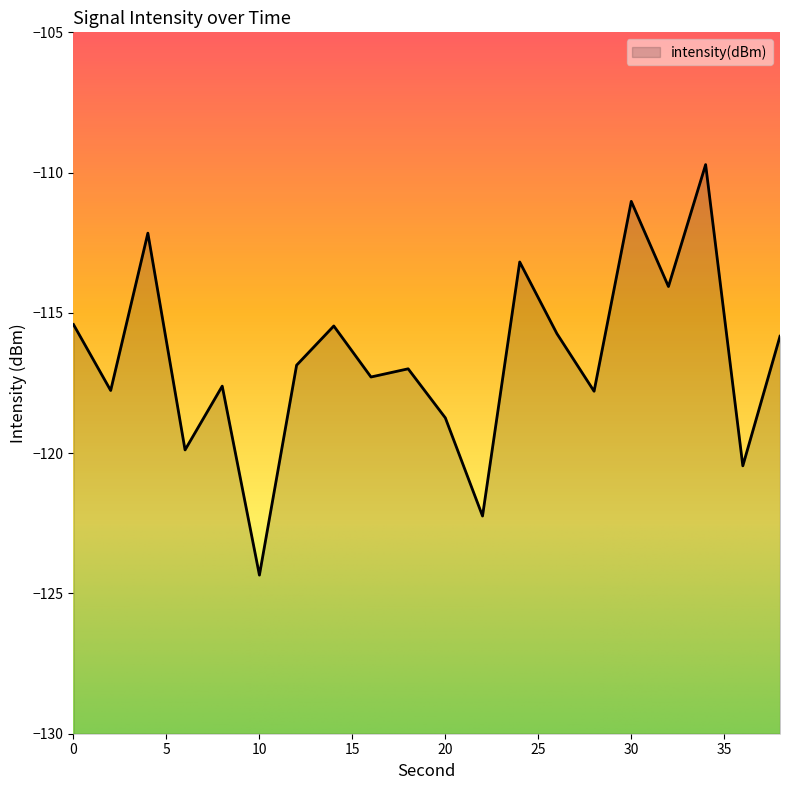

Reading left to right, what are all the values shown in this chart?

-115.4	-117.8	-112.2	-119.9	-117.6	-124.3	-116.9	-115.5	-117.3	-117.0	-118.7	-122.2	-113.2	-115.7	-117.8	-111.0	-114.1	-109.7	-120.5	-115.8